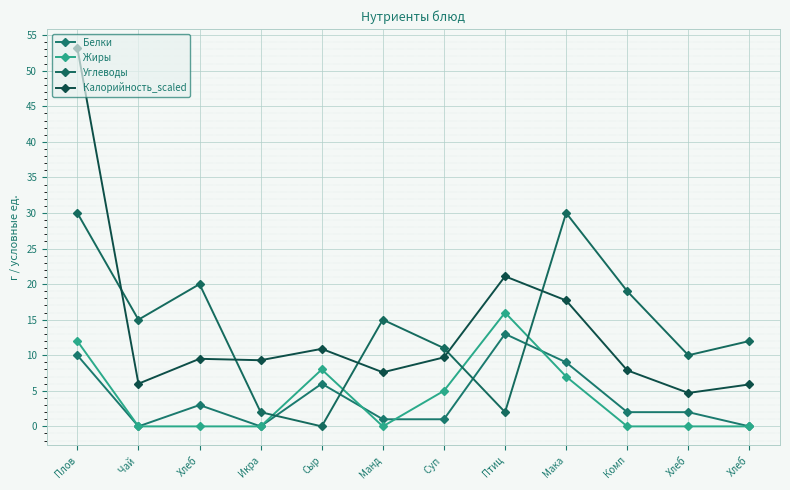

How many lines are shown in the chart?

4